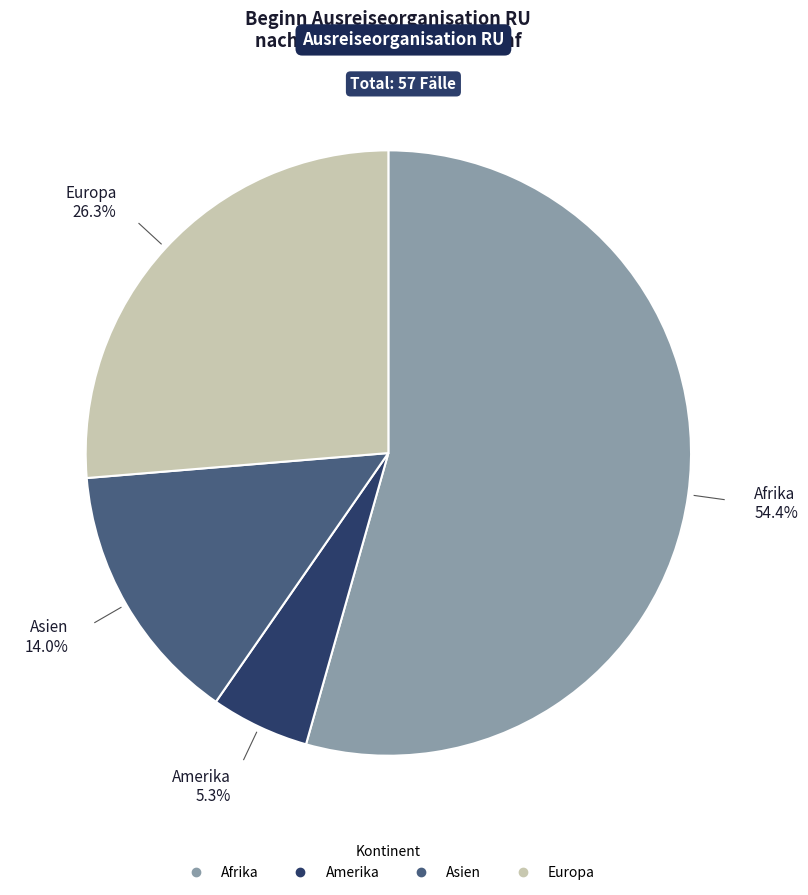

True or false: Asien accounts for 14% of the total.

True